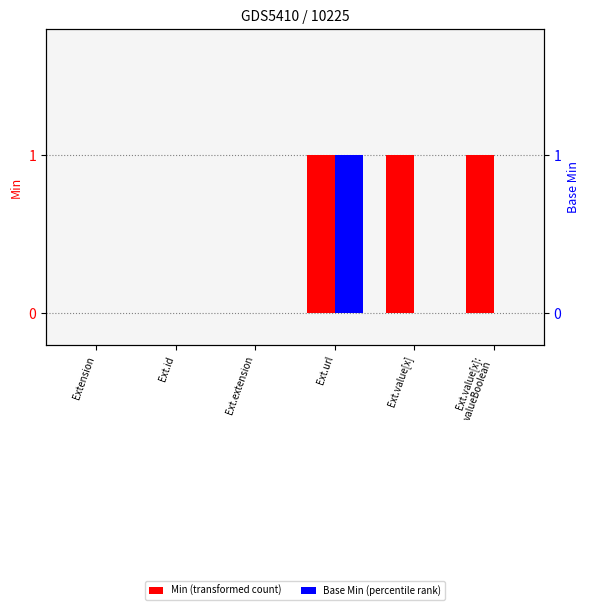

Does the chart contain stacked bars?

No